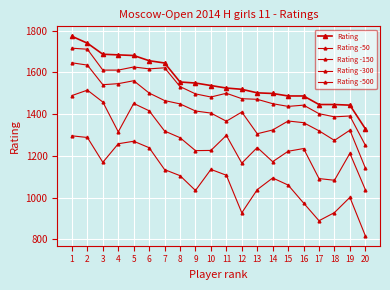

What is the maximum value for Rating -300?

1515